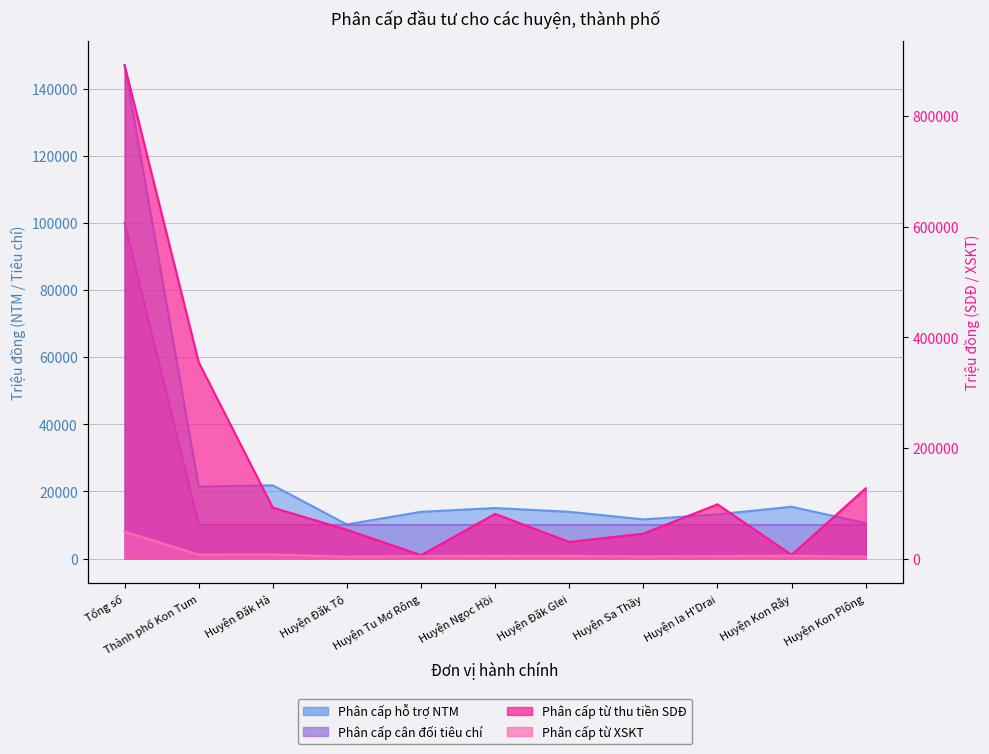

What is the label of the 9th point from the right?

Huyện Đăk Hà